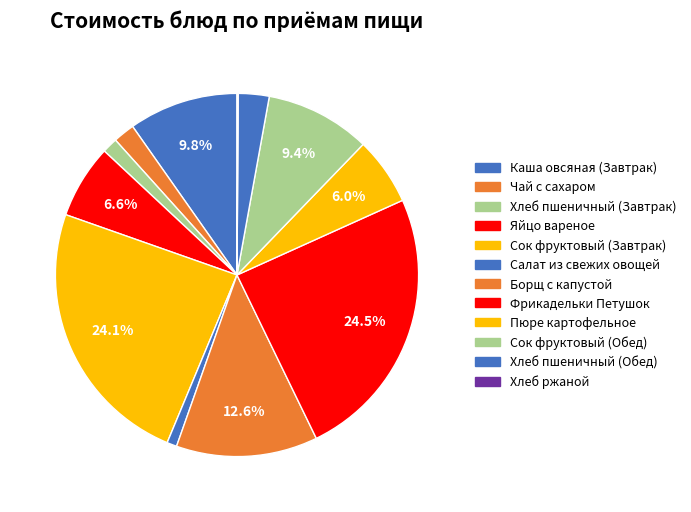

What percentage do Хлеб ржаной and Яйцо вареное together represent?

6.7%